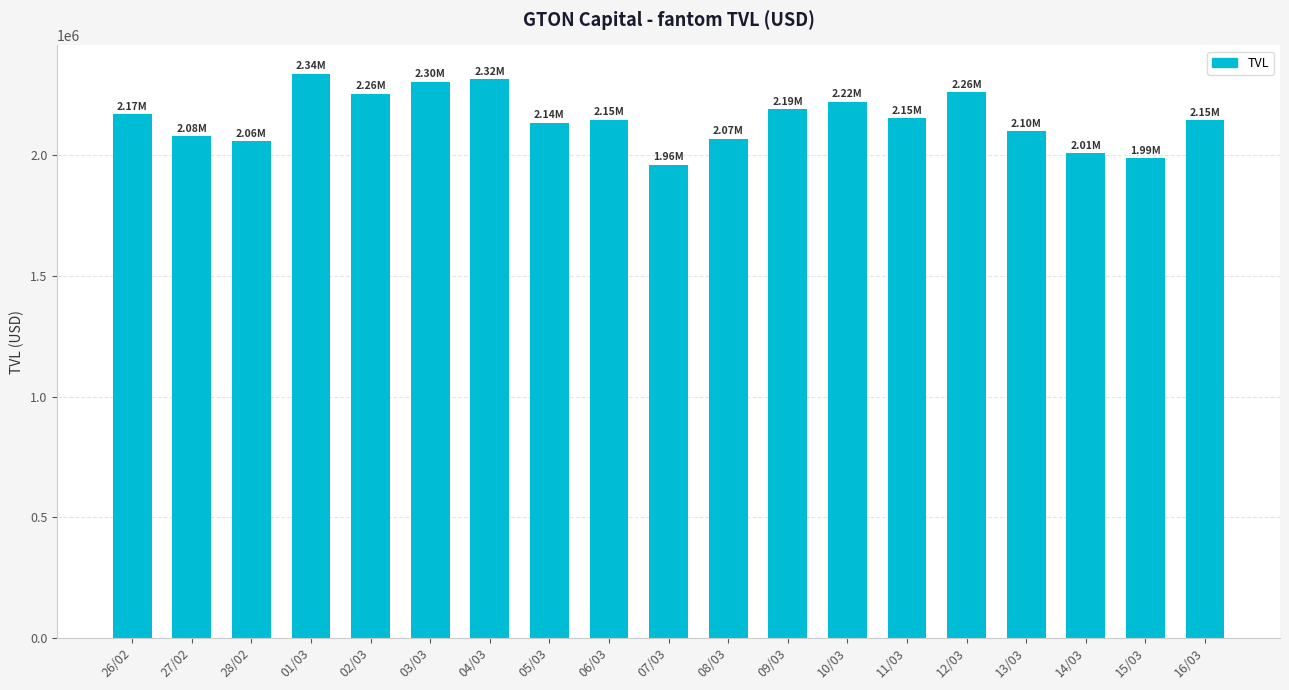

At which category does the chart reach its minimum across all series?

07/03